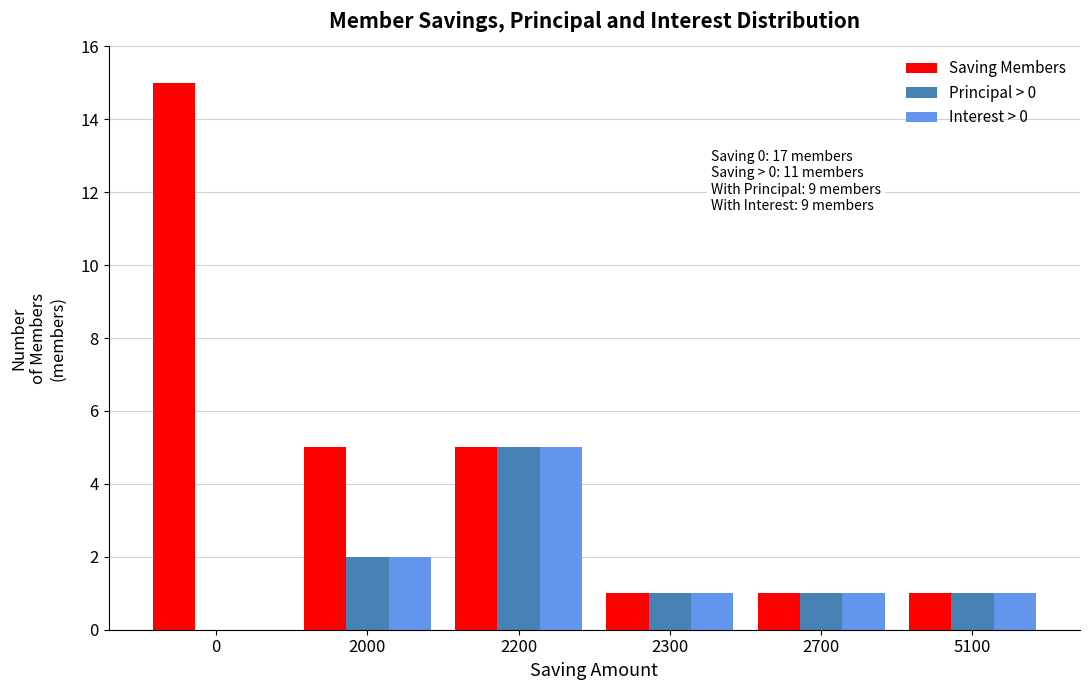

Reading left to right, extract all data points from this chart.

Saving Members: 0=15	2000=5	2200=5	2300=1	2700=1	5100=1
Principal > 0: 0=0	2000=2	2200=5	2300=1	2700=1	5100=1
Interest > 0: 0=0	2000=2	2200=5	2300=1	2700=1	5100=1